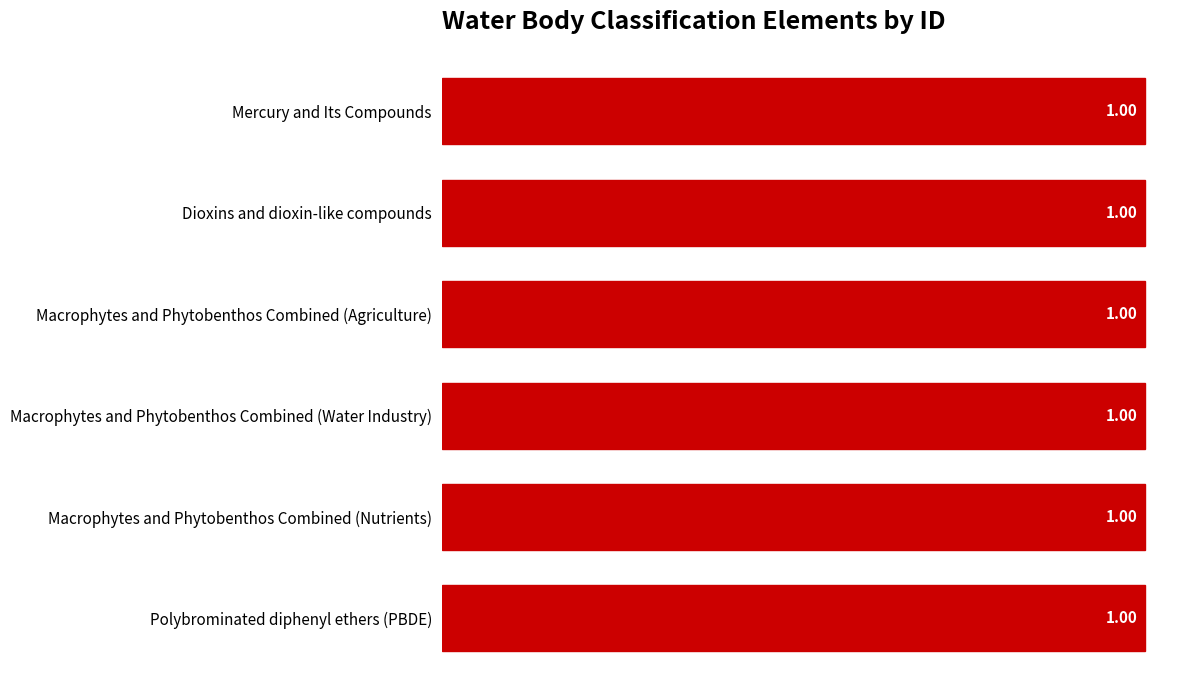

At which label is the value closest to 0?

Mercury and Its Compounds